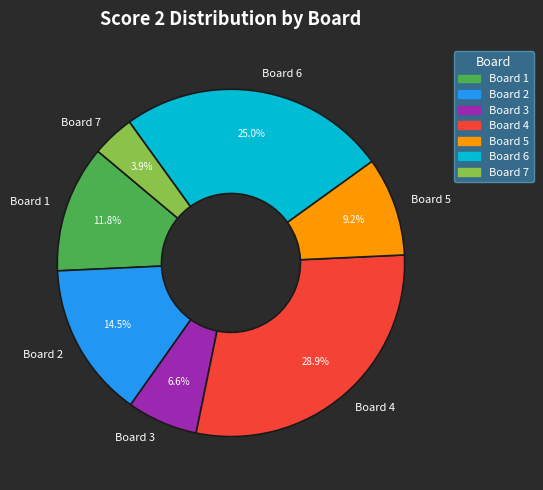

What is the ratio of the value at Board 2 to the value at Board 6?

0.6